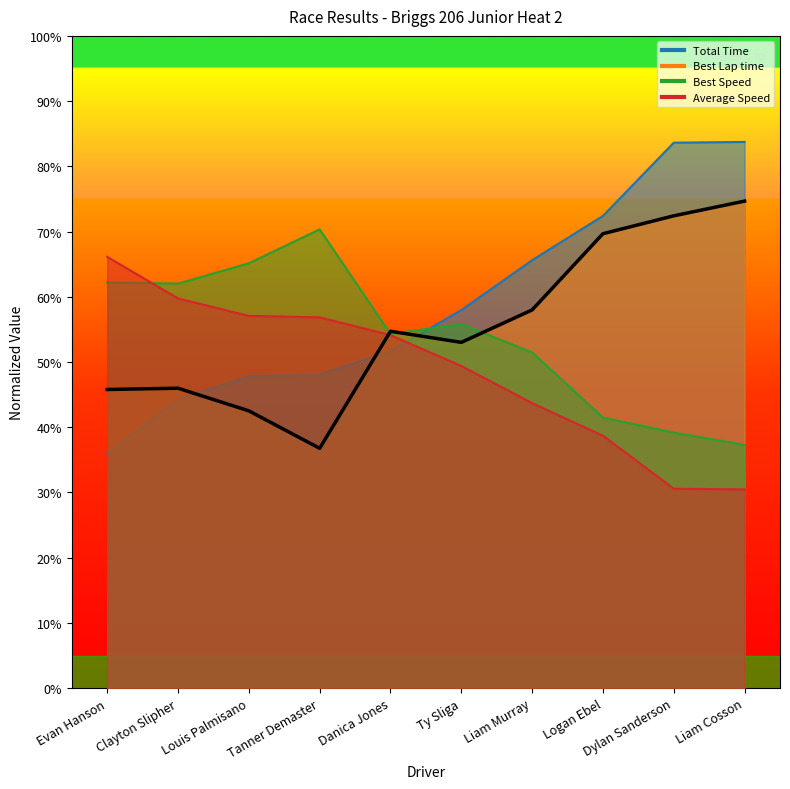

List the series in order of their peak value, lowest first.

Average Speed, Best Speed, Best Lap time, Total Time